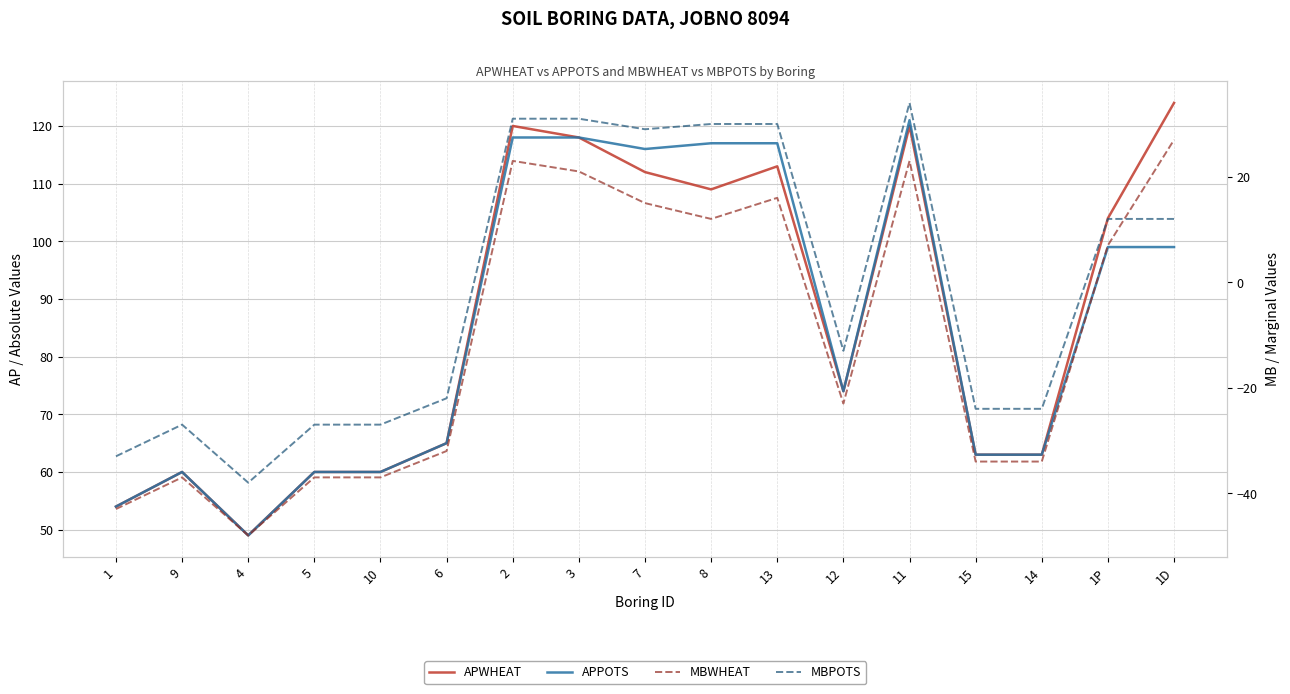

True or false: APPOTS has a value of 65 at 6.

True